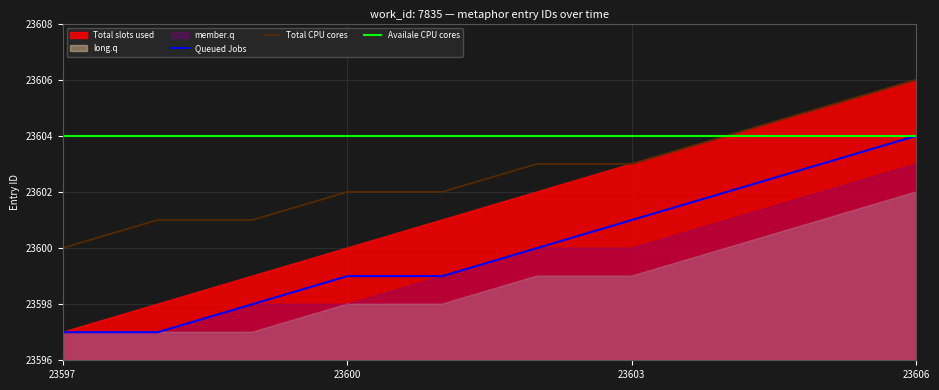

What is the minimum value for Queued Jobs?

23597